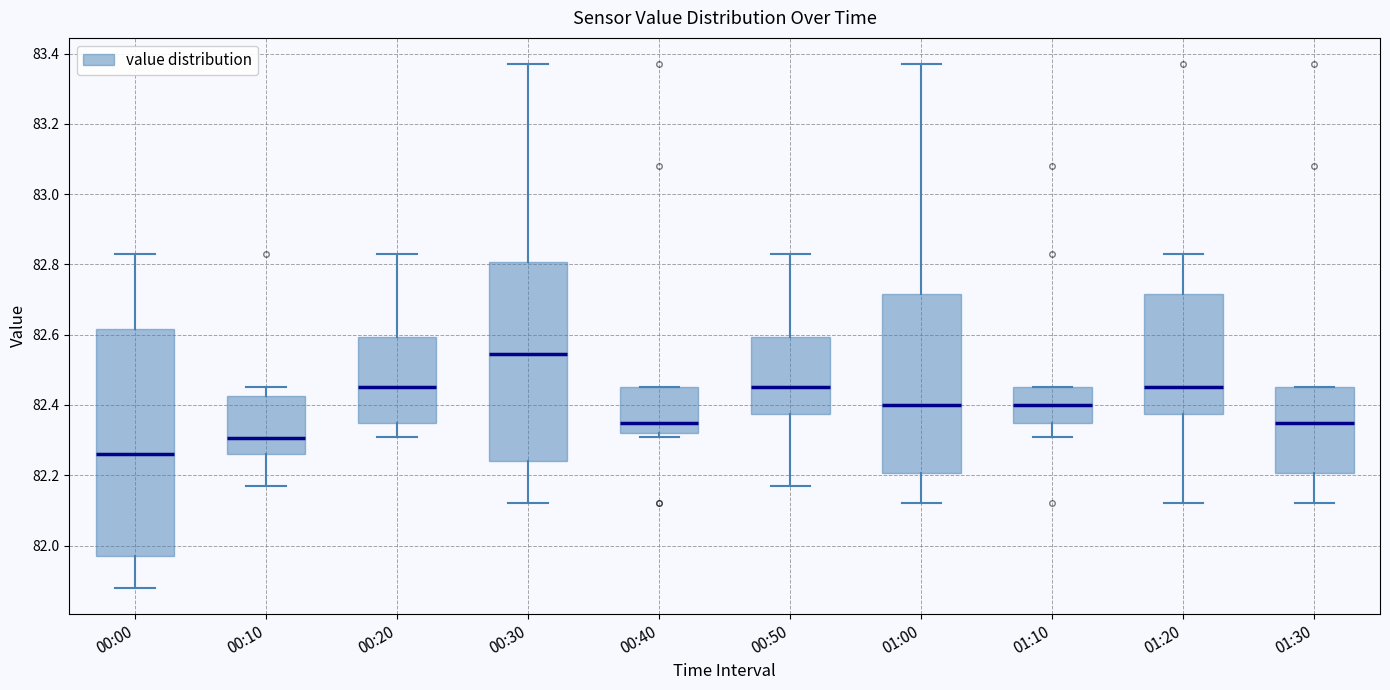

Where is the lower edge of the box for 00:20 on the y-axis? The values are not printed on the chart, so give them approximately, as read against the axis.

82.36